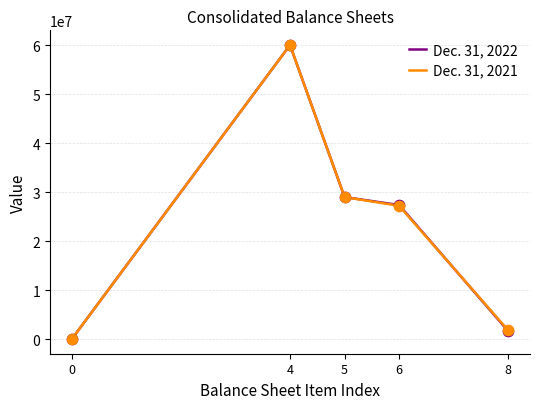

Is the value of Dec. 31, 2021 at 8 greater than the value of Dec. 31, 2022 at 4?

No